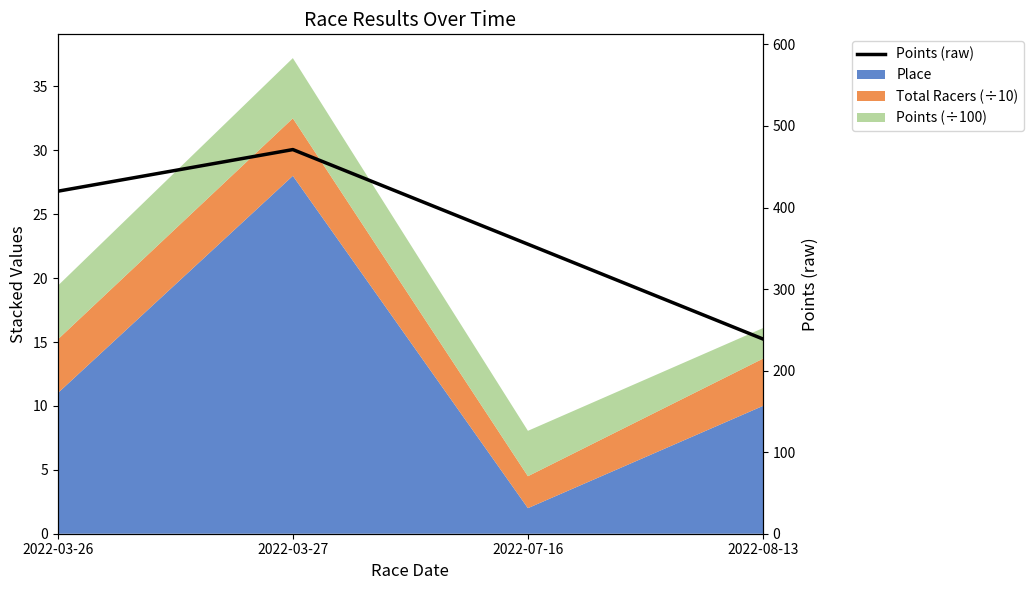

Reading left to right, extract all data points from this chart.

2022-03-26=420.0	2022-03-27=471.1	2022-07-16=355.0	2022-08-13=238.8